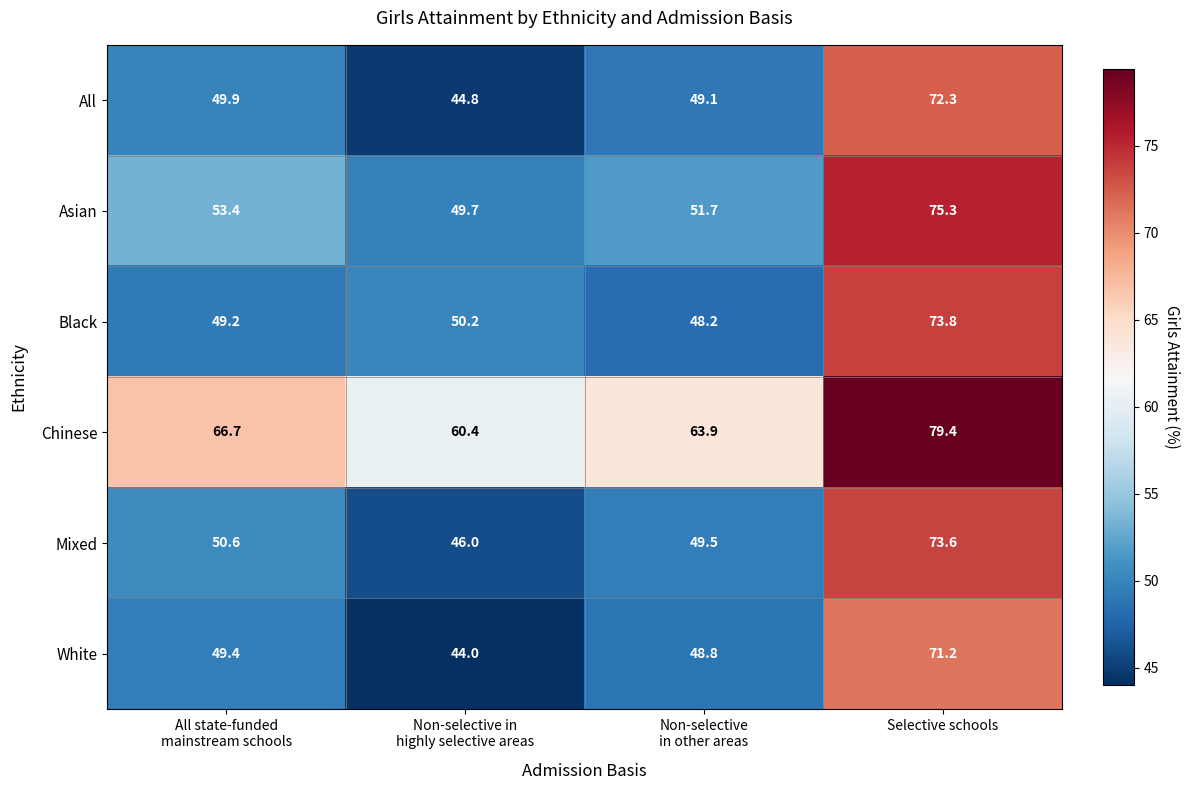

What is the difference between the maximum and minimum values in the Mixed series?

27.6